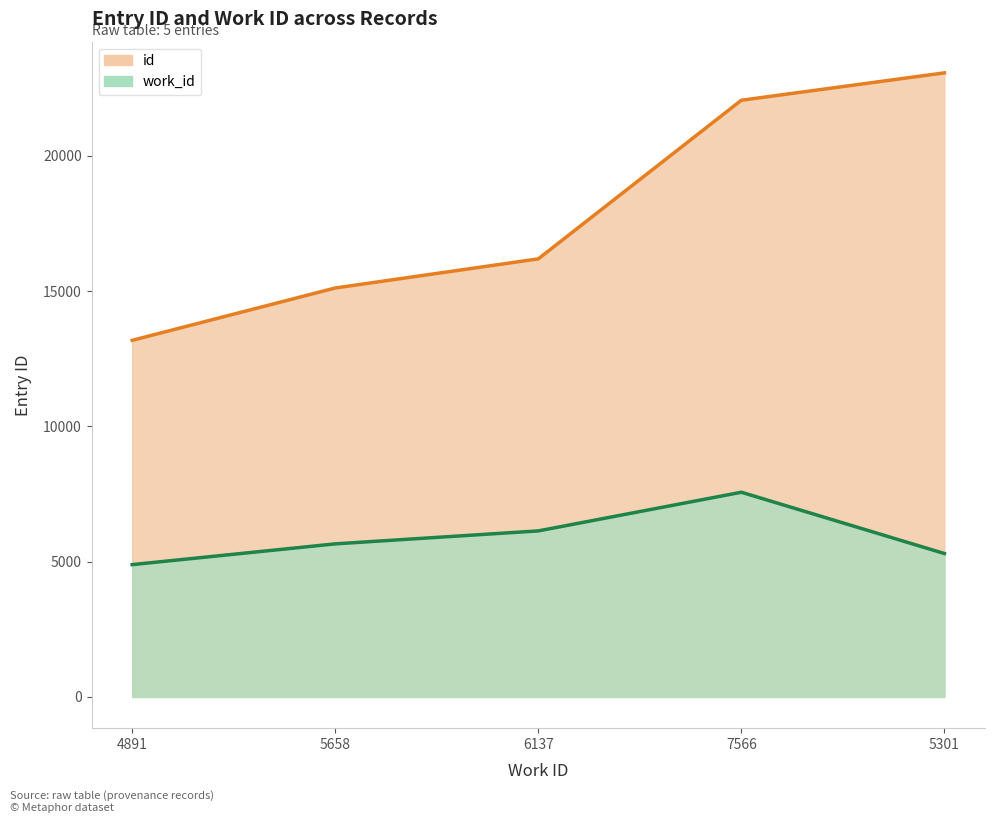

True or false: id (line) and work_id (line) intersect in this chart.

False